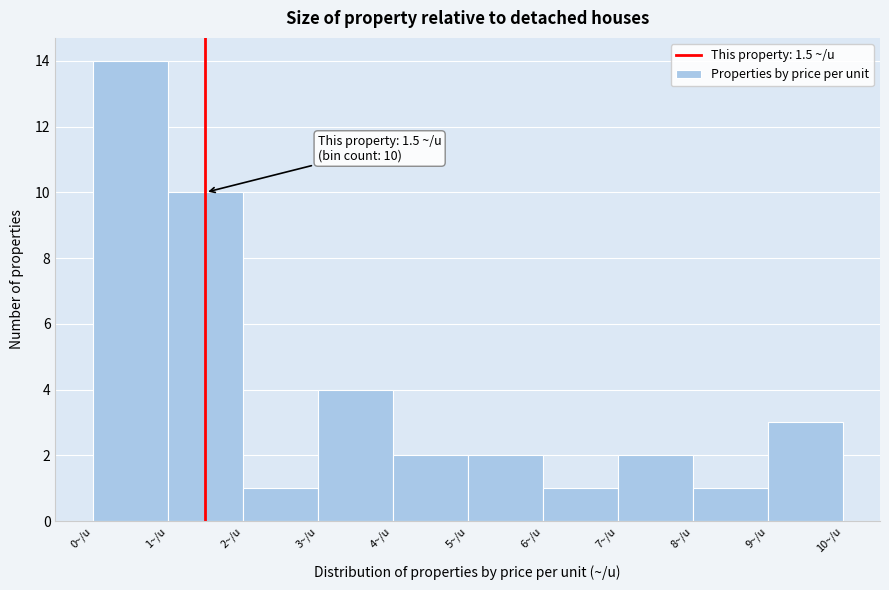

Which range on the x-axis has the tallest bar?

0 to 1